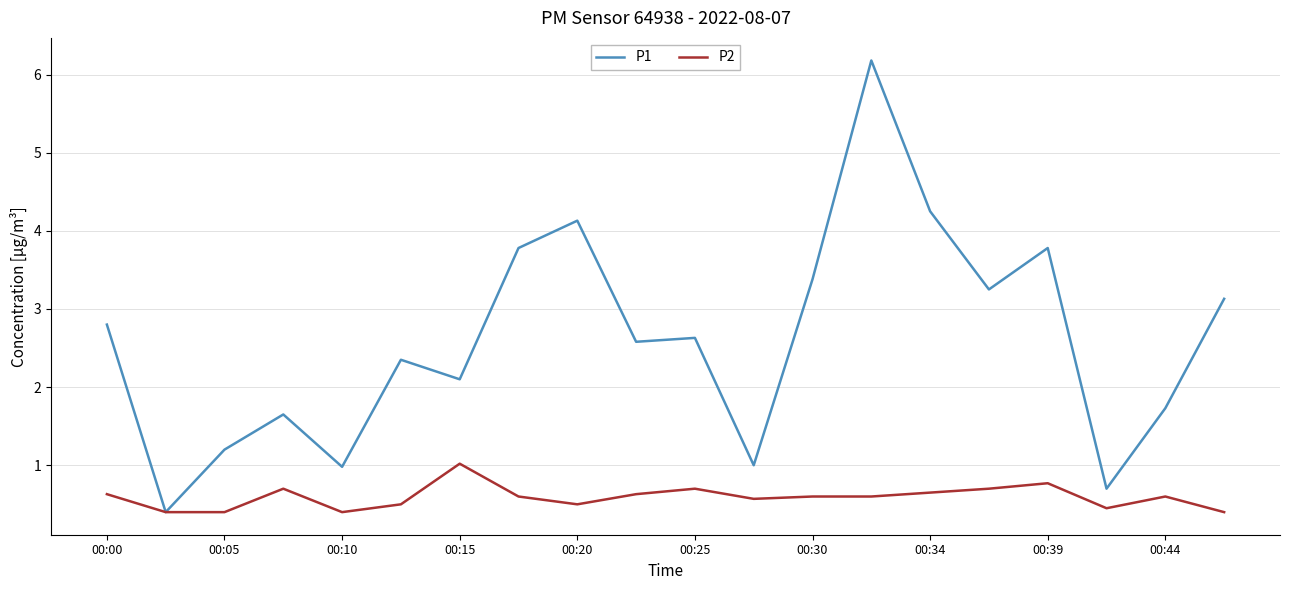

Which series has the largest total across all categories?

P1